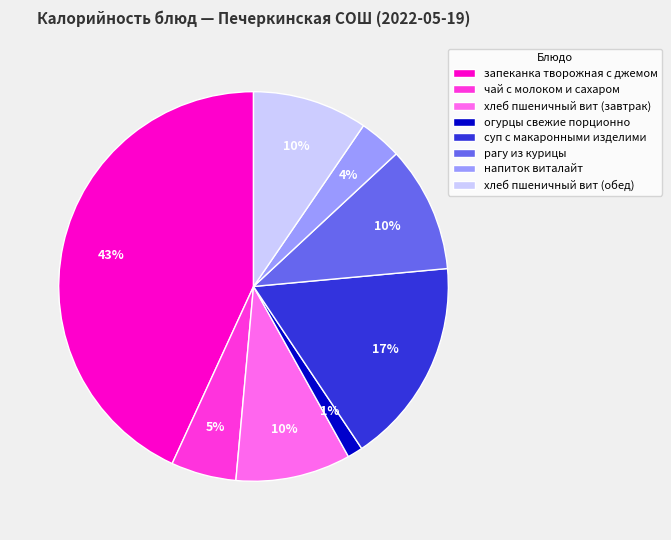

To the nearest percent, what is the combined percentage of рагу из курицы and напиток виталайт?

14%